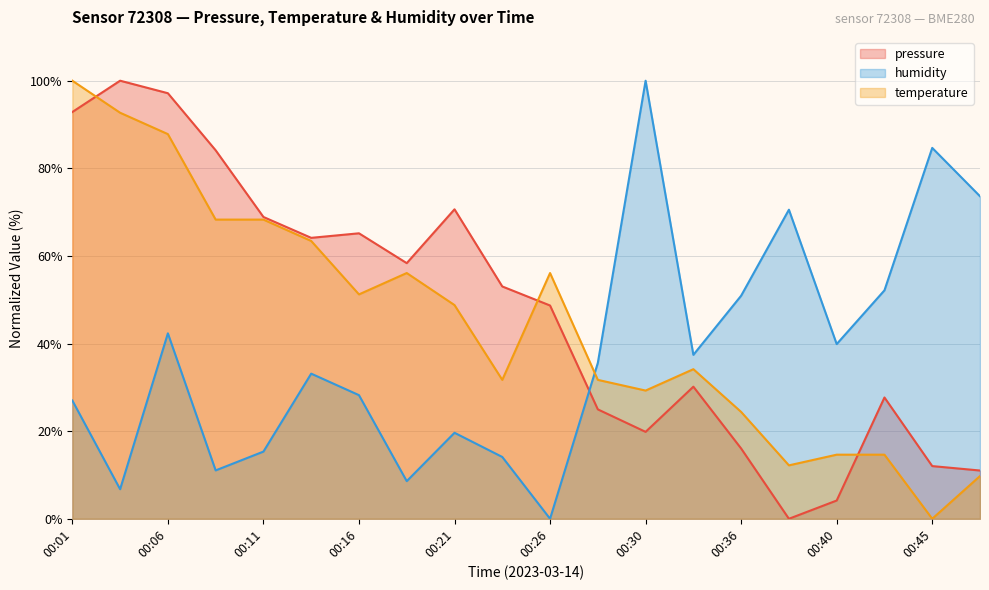

List the series in order of their overall mean, lowest first.

humidity, temperature, pressure